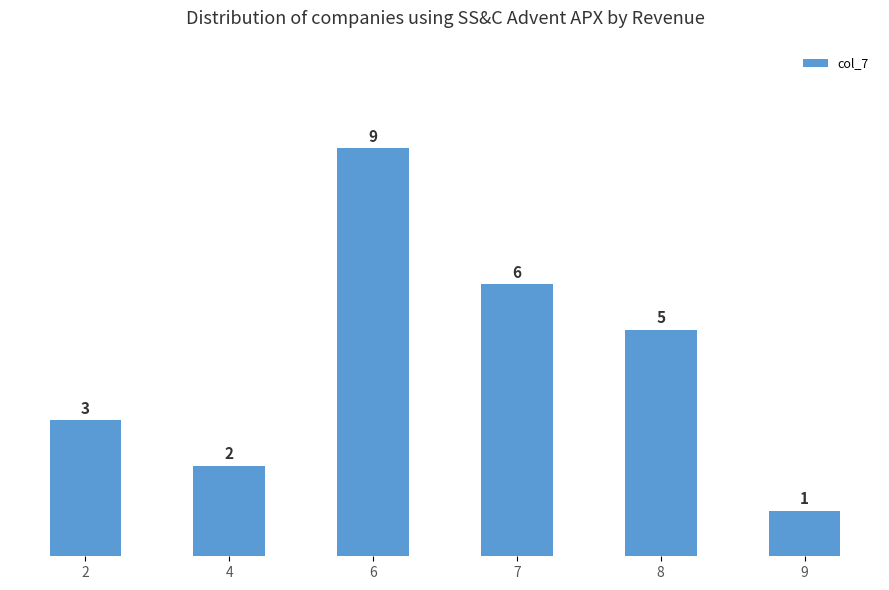

List the labels in order of value, smallest first.

9, 4, 2, 8, 7, 6